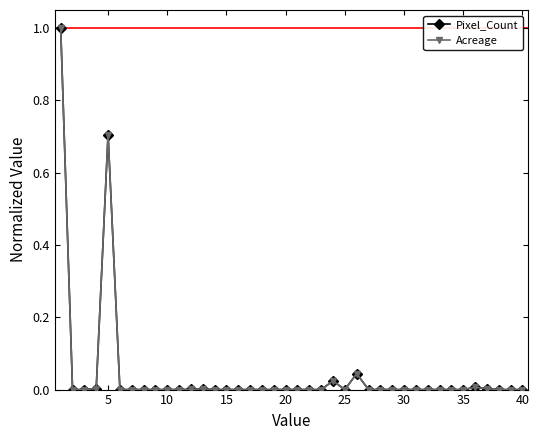

Rank the series by their maximum value, from highest to lowest.

Pixel_Count, Acreage